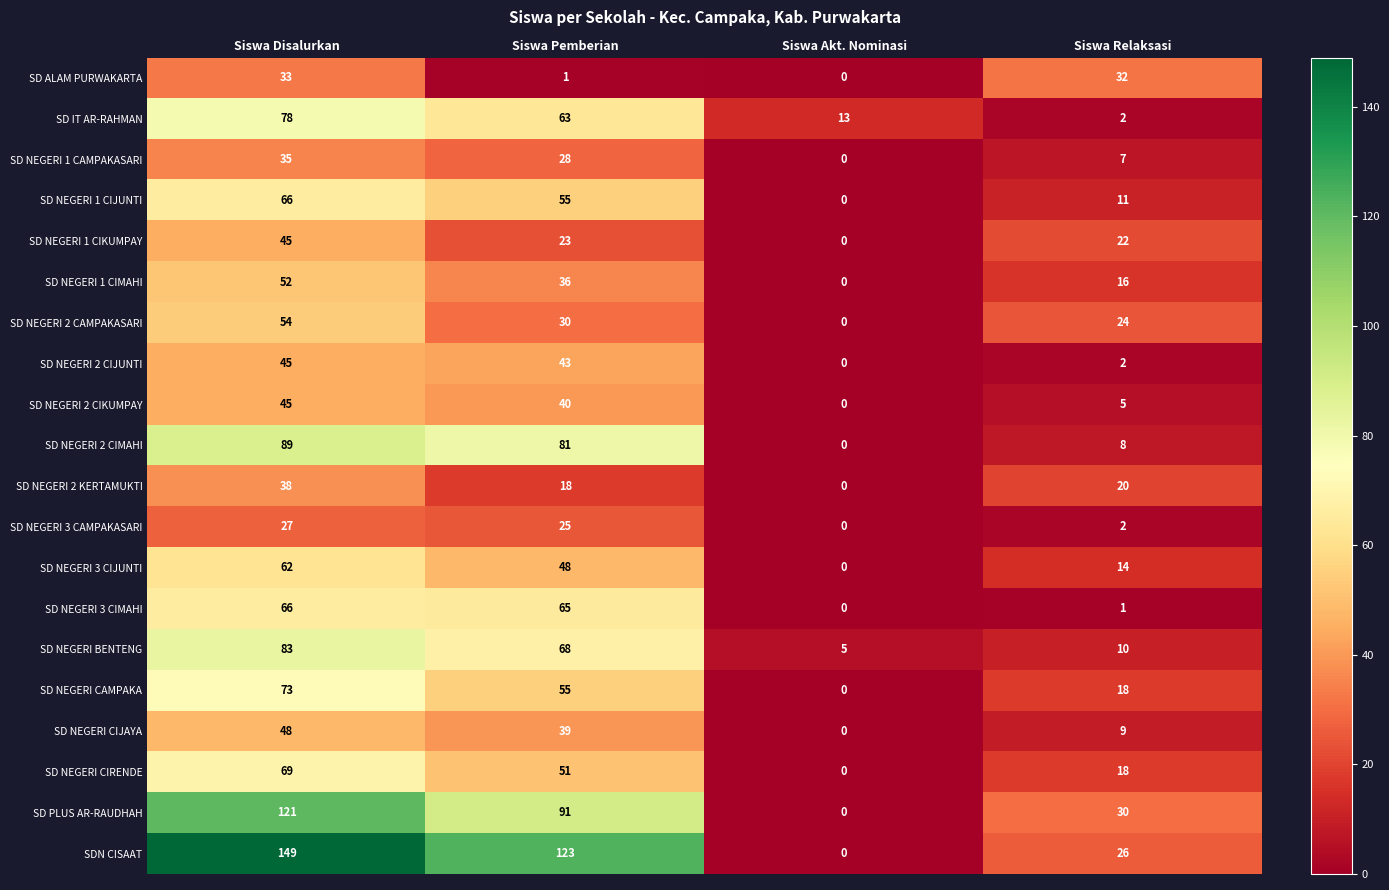

What is the spread (max minus min) of values at Siswa Disalurkan?

122